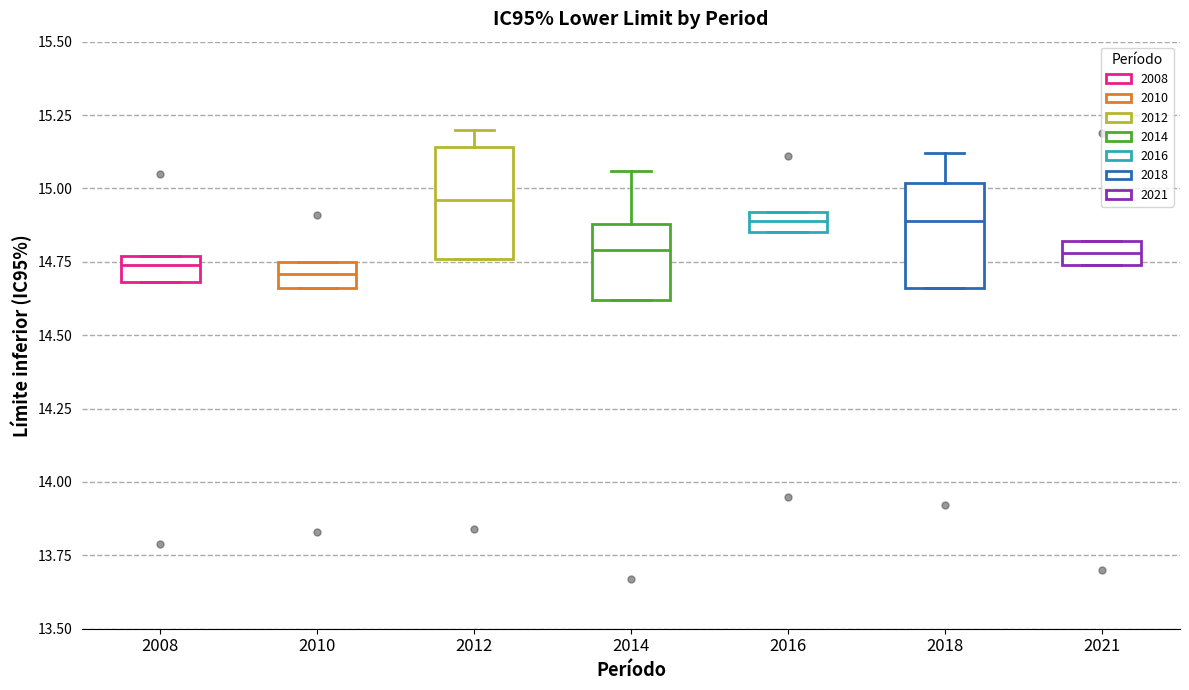

Which box's median line is the highest?

2012